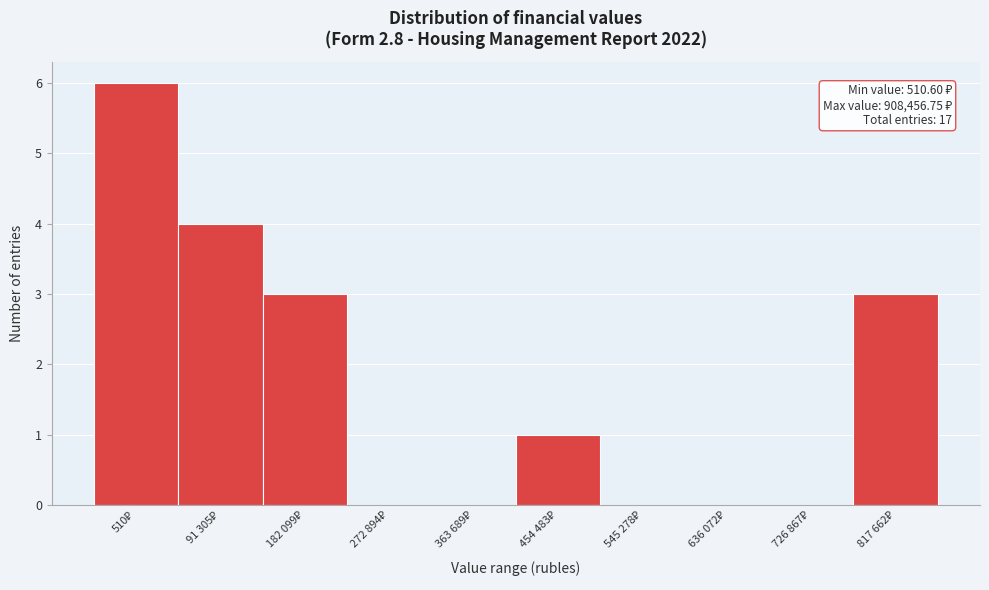

What is the maximum value shown in the chart?

6